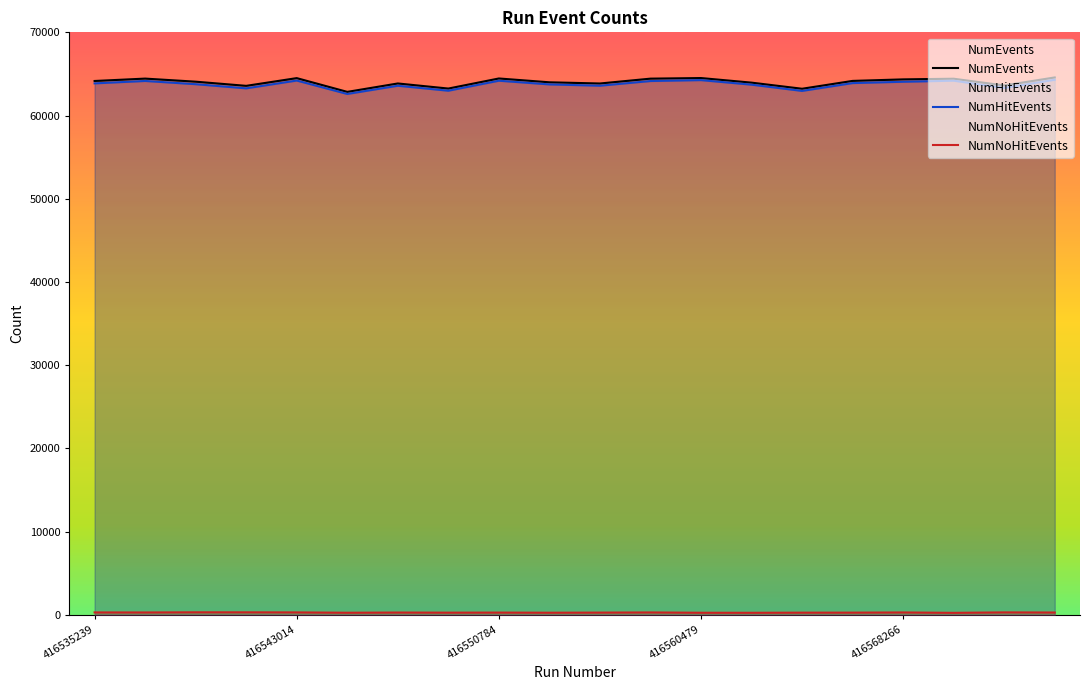

What is the highest value of the NumEvents series?

64579